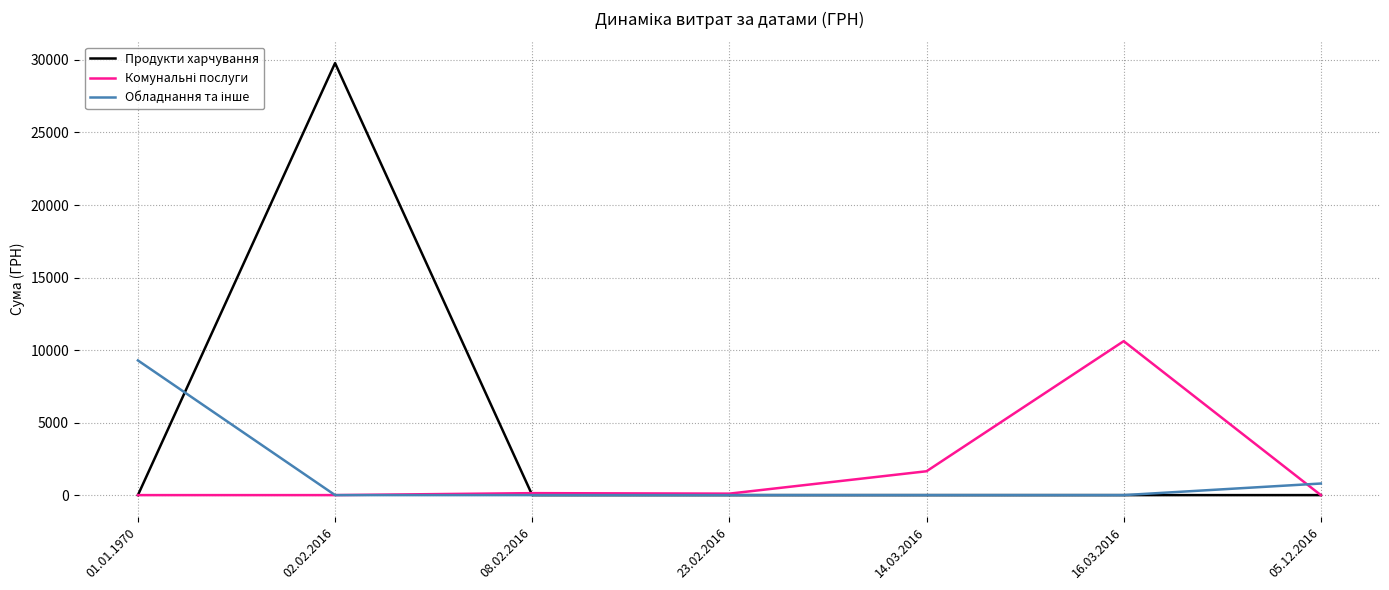

What is the maximum value shown in the chart?

29784.0